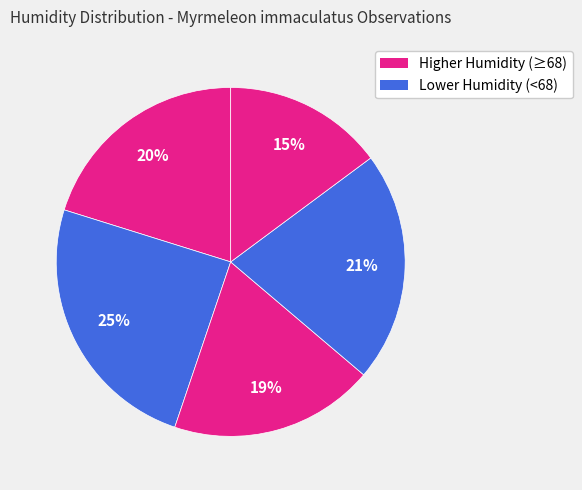

Count the number of slices in the pie.

5